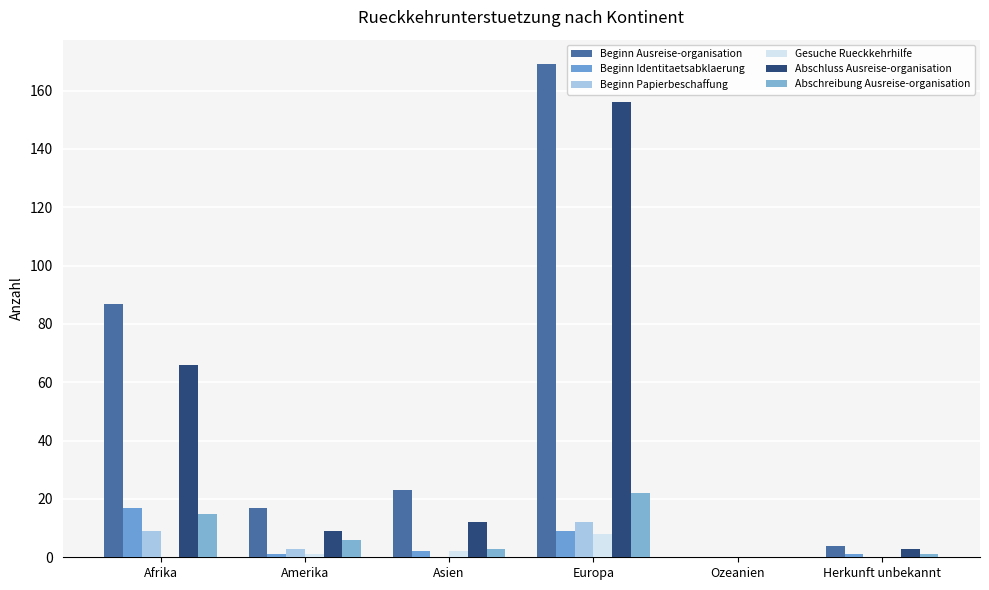

Rank the categories by Beginn Papierbeschaffung value from lowest to highest.

Asien, Ozeanien, Herkunft unbekannt, Amerika, Afrika, Europa